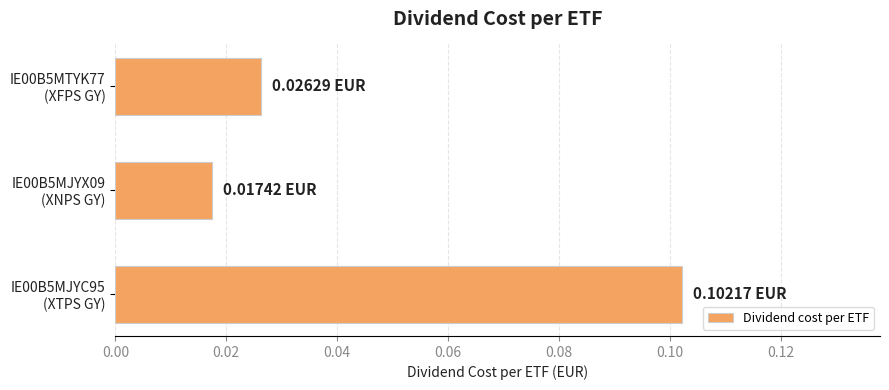

Are the bars horizontal?

Yes